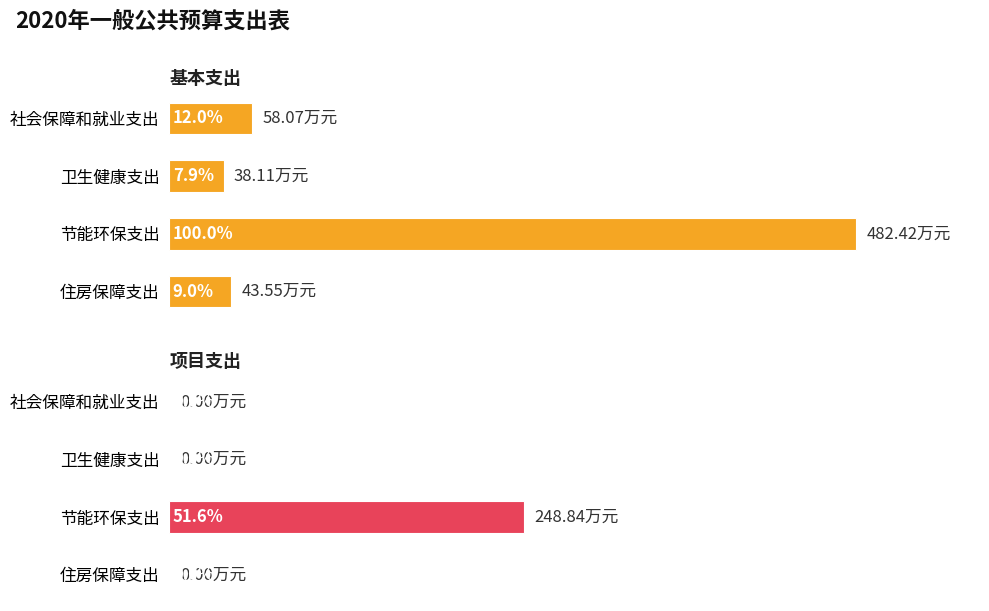

The 项目支出 series shows -141.9 at 卫生健康支出. True or false?

False